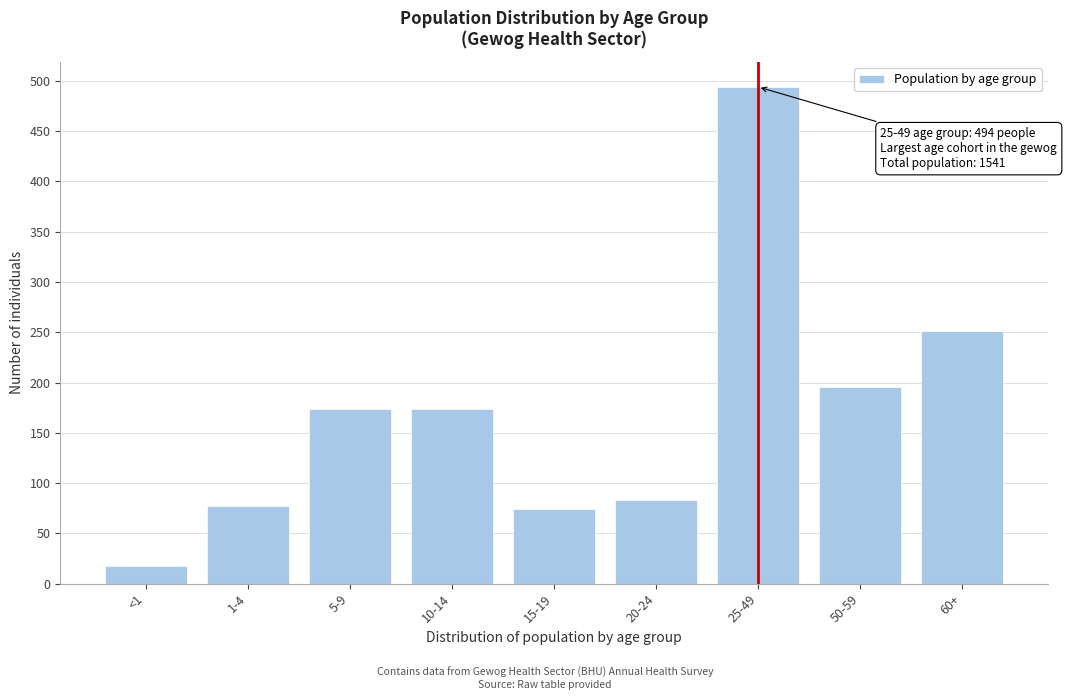

Reading left to right, transcribe all the data shown in this chart.

18	77	174	174	74	83	494	196	251